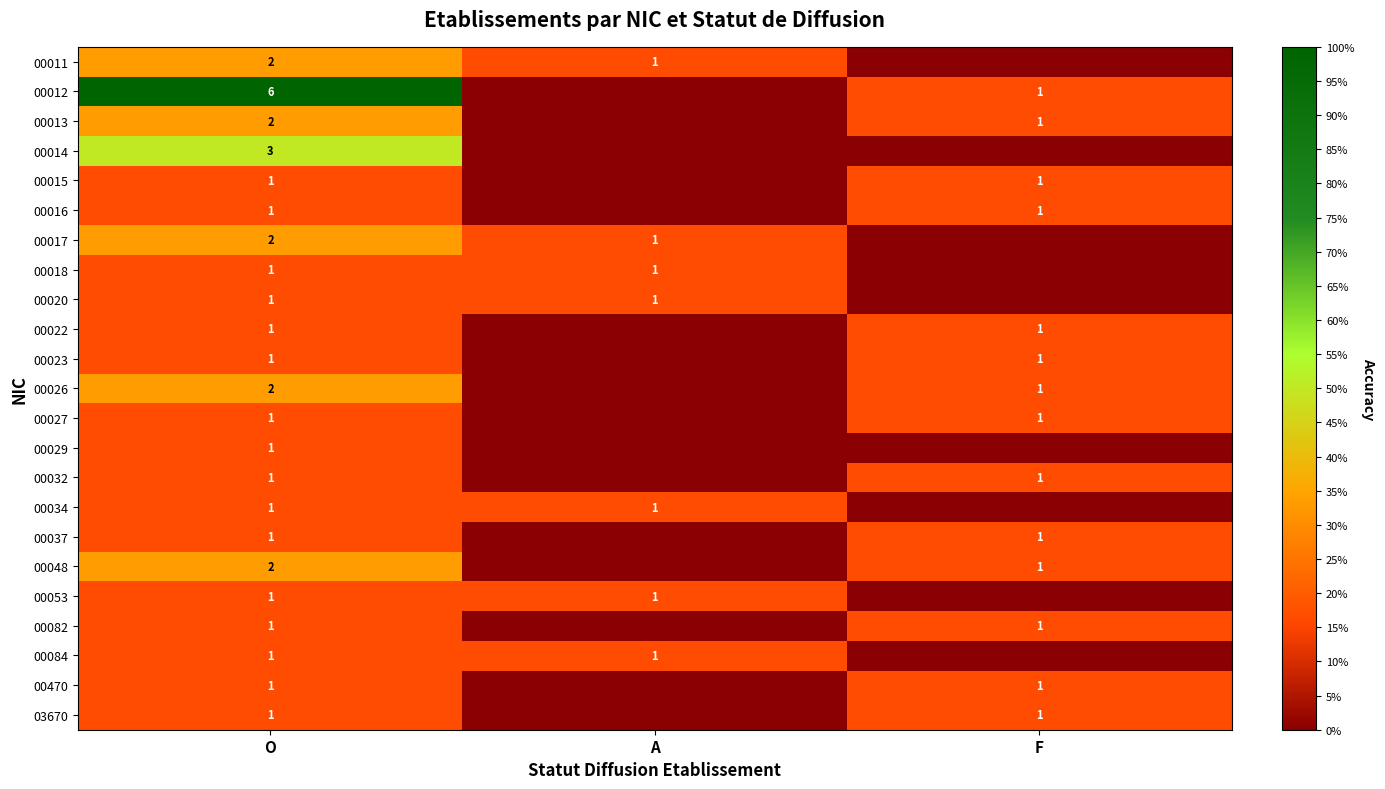

Is it true that 00020 equals 1 at A?

True